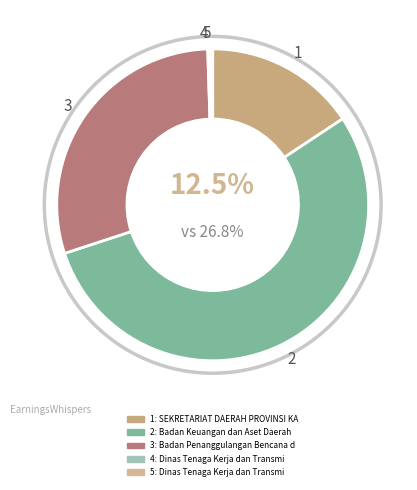

Combined, what portion of the pie is Dinas Tenaga Kerja dan Transmigrasi (Konsultansi Pengawasan) and Badan Penanggulangan Bencana dan Pemadam?

29.7%